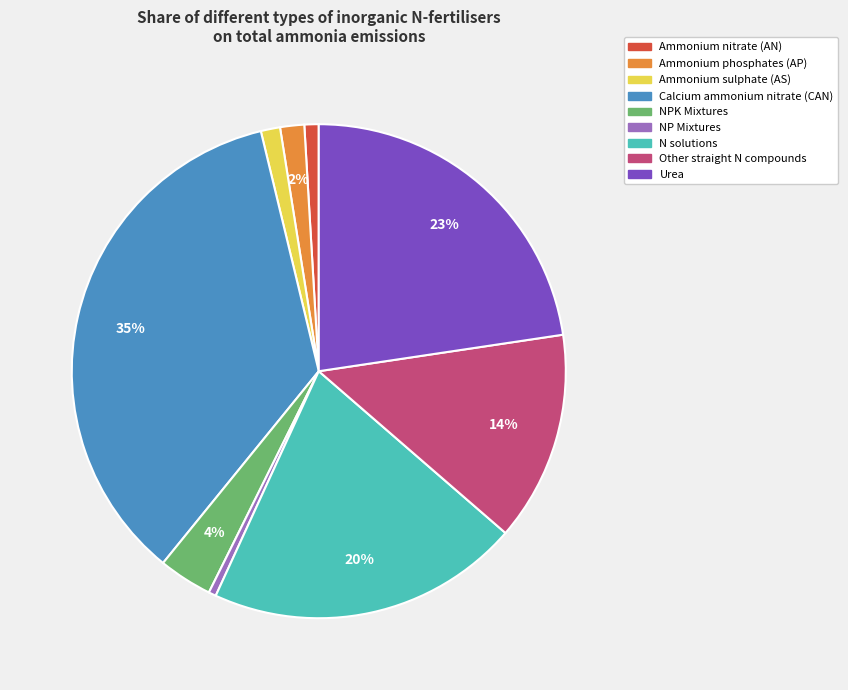

Which has a higher value, Ammonium phosphates (AP) or Urea?

Urea